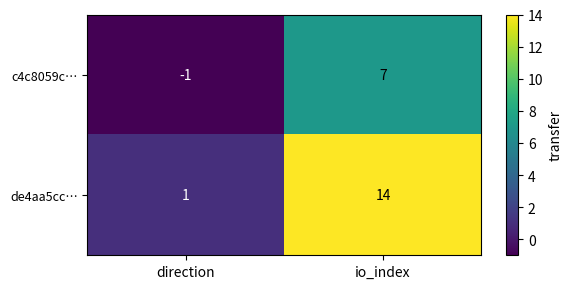

Reading right to left, transcribe all the data shown in this chart.

c4c8059c…: io_index=7	direction=-1
de4aa5cc…: io_index=14	direction=1